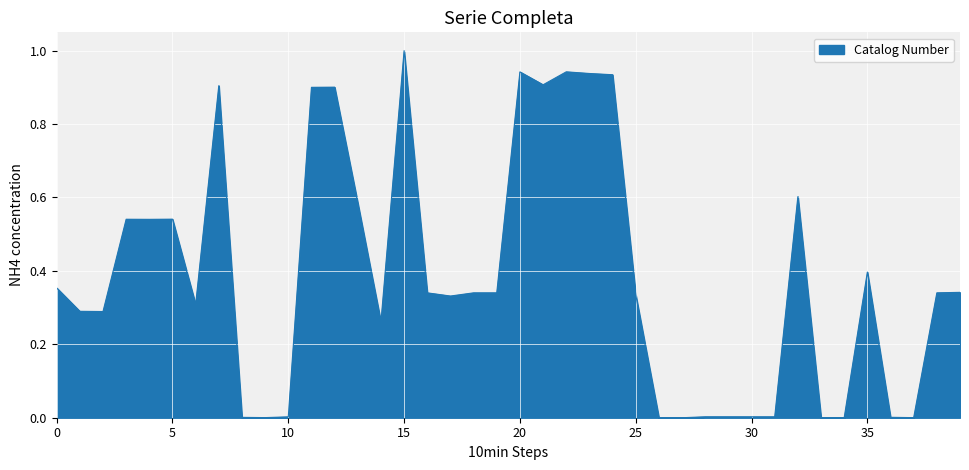

What is the difference between the maximum and minimum values?

1.0